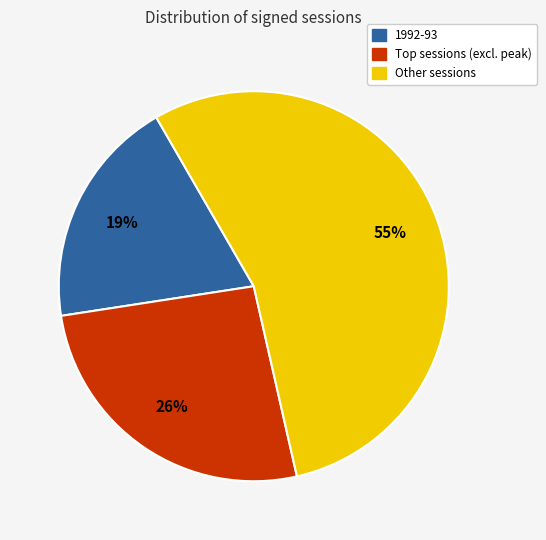

To the nearest percent, what is the average slice percentage?

33%